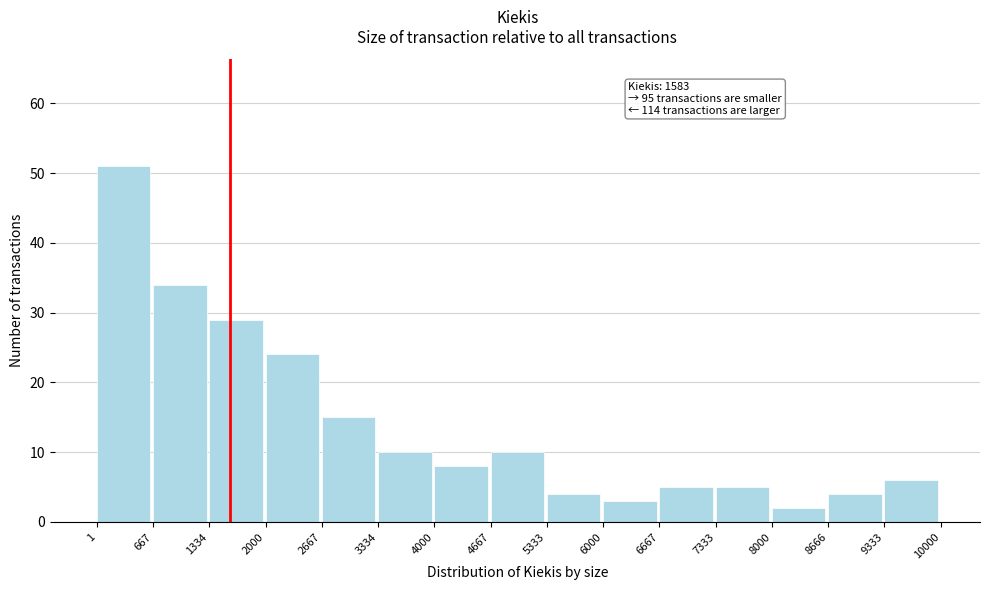

Over which range of the x-axis is the bar tallest?

1 to 667